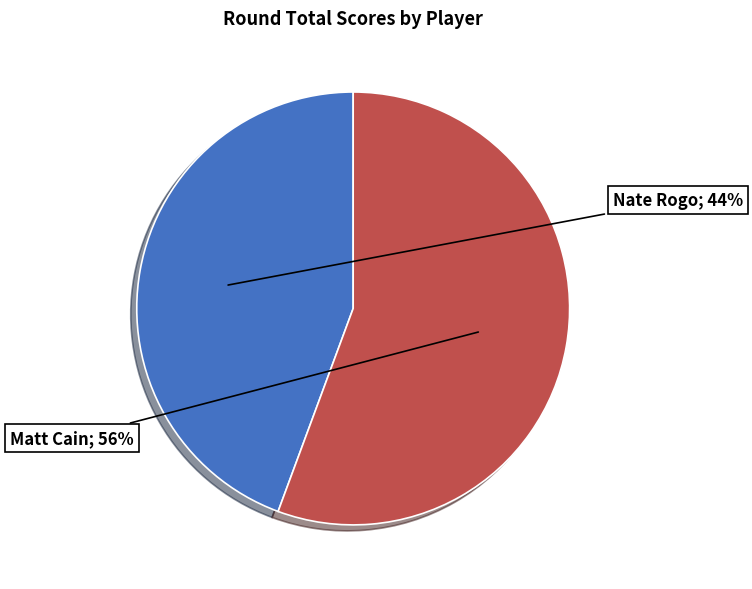

To the nearest percent, what portion does Matt Cain represent?

56%